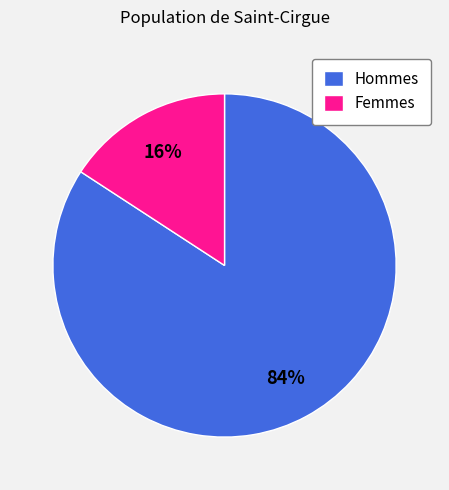

Between Hommes and Femmes, which is larger?

Hommes